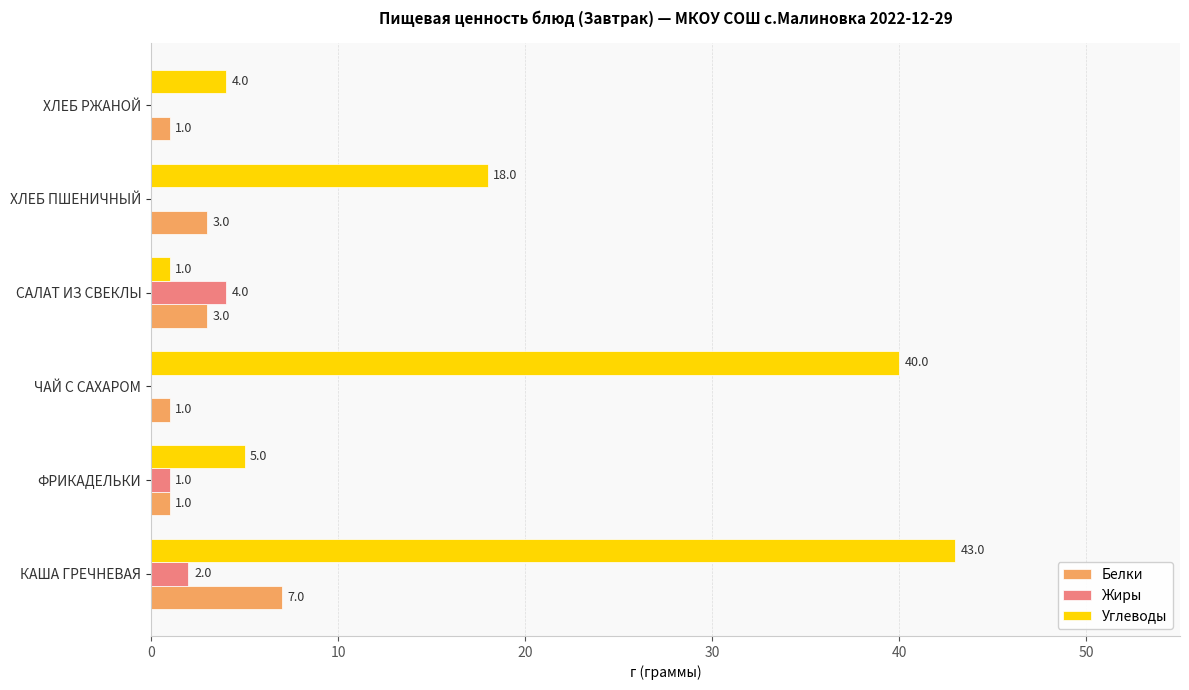

What is the average value of the Белки series?

3